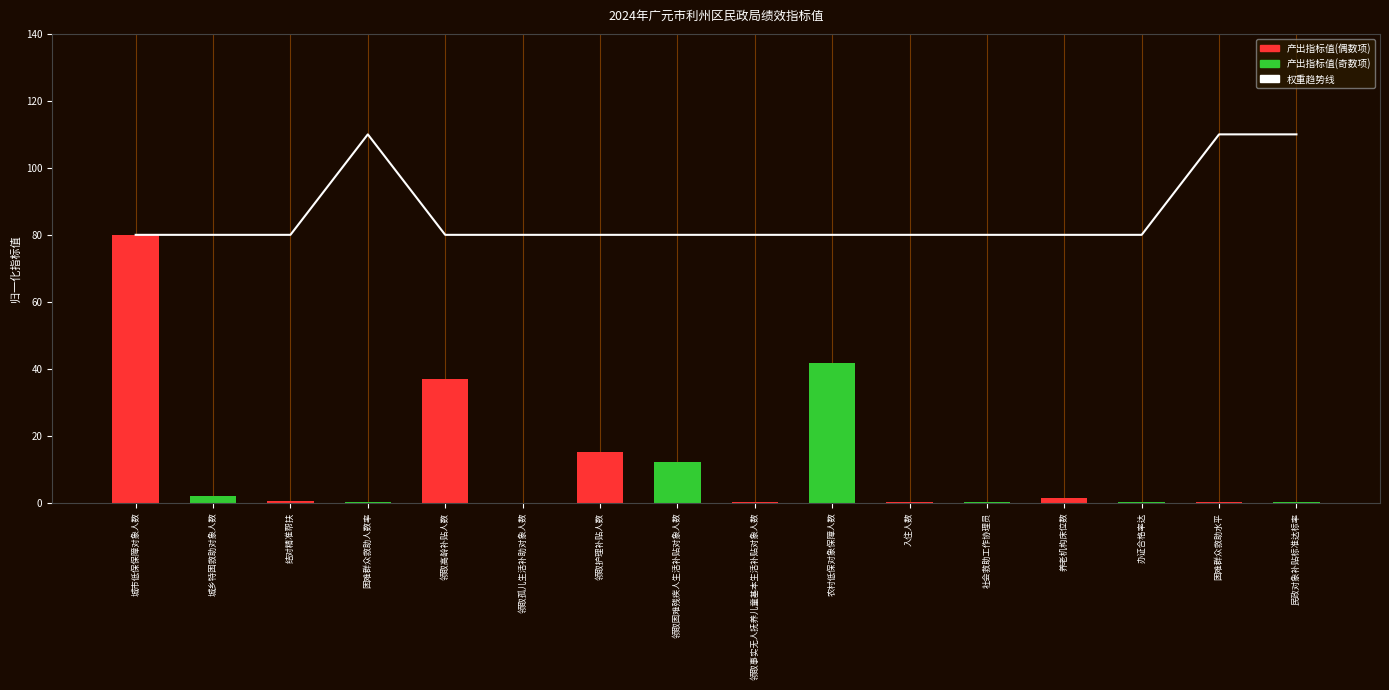

Between 民政对象补贴标准达标率 and 领取高龄补贴人数, which is larger?

民政对象补贴标准达标率